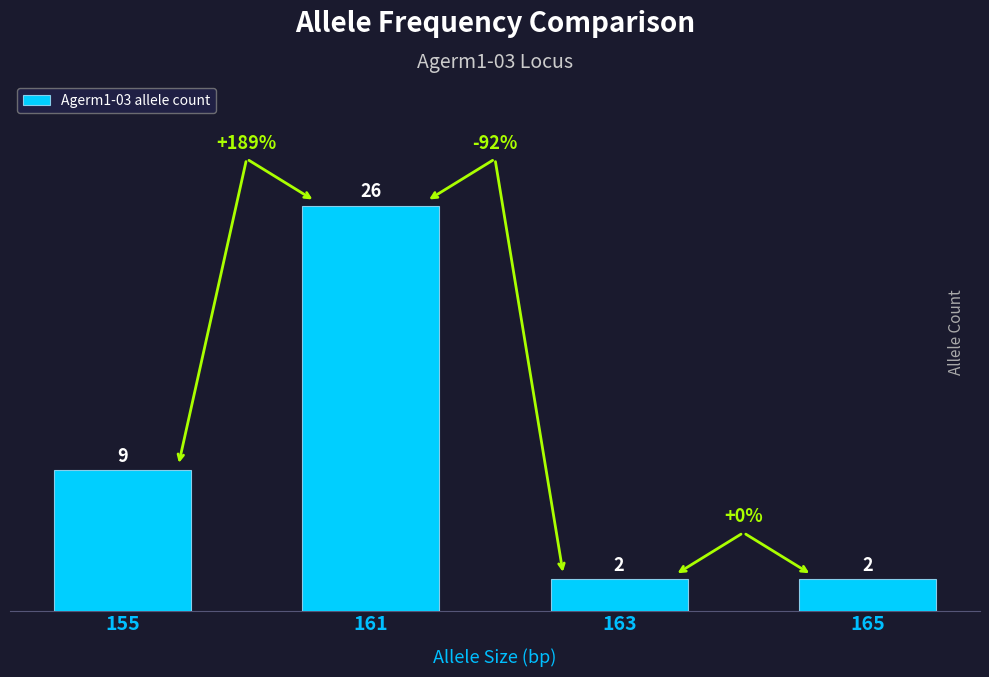

Approximately how many times larger is the value at 163 compared to 161?

0.1